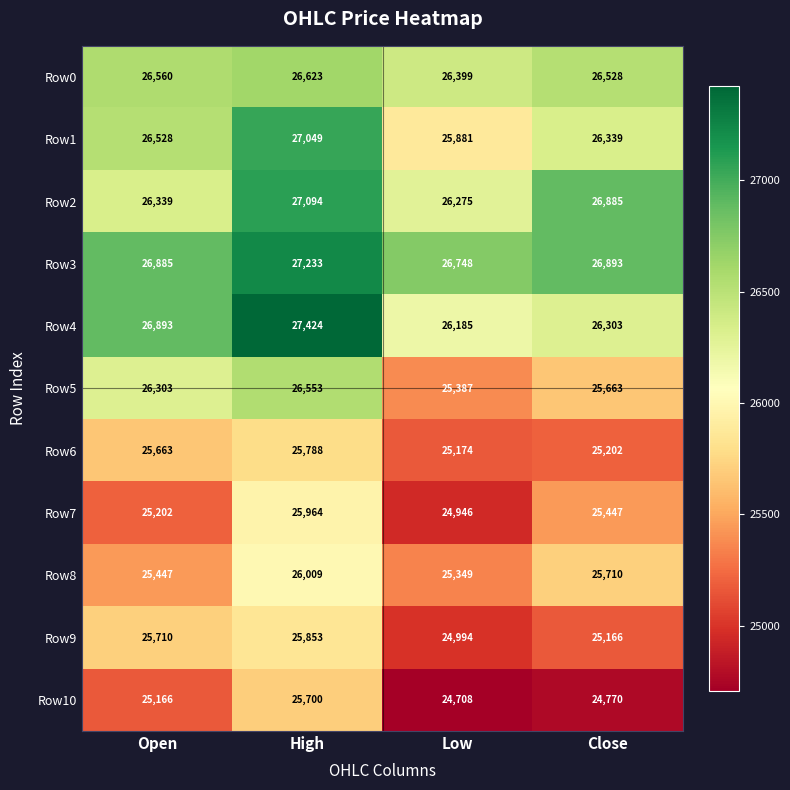

Which series has the widest spread of values?

Row4